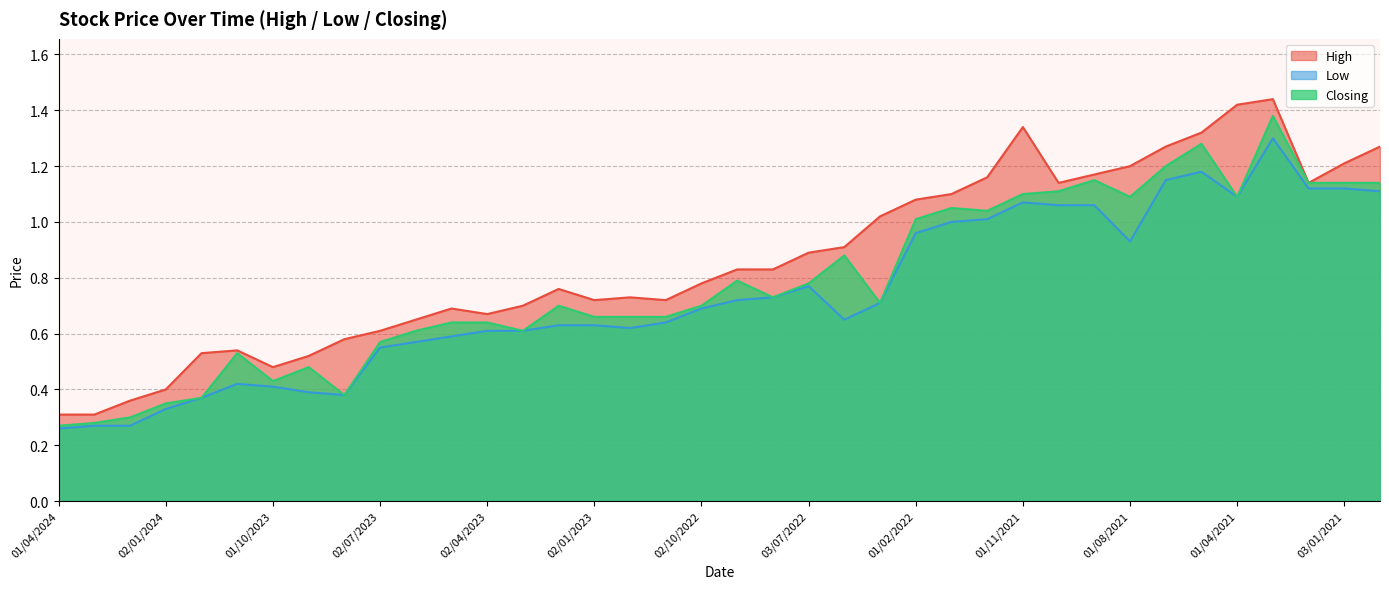

Reading left to right, list all the values displayed in this chart.

High: 01/04/2024=0.3	03/03/2024=0.3	01/02/2024=0.4	02/01/2024=0.4	03/12/2023=0.5	01/11/2023=0.5	01/10/2023=0.5	03/09/2023=0.5	01/08/2023=0.6	02/07/2023=0.6	04/06/2023=0.7	01/05/2023=0.7	02/04/2023=0.7	01/03/2023=0.7	01/02/2023=0.8	02/01/2023=0.7	01/12/2022=0.7	01/11/2022=0.7	02/10/2022=0.8	01/09/2022=0.8	01/08/2022=0.8	03/07/2022=0.9	01/06/2022=0.9	01/03/2022=1.0	01/02/2022=1.1	02/01/2022=1.1	01/12/2021=1.2	01/11/2021=1.3	03/10/2021=1.1	01/09/2021=1.2	01/08/2021=1.2	01/07/2021=1.3	01/06/2021=1.3	01/04/2021=1.4	01/03/2021=1.4	01/02/2021=1.1	03/01/2021=1.2	01/12/2020=1.3
Low: 01/04/2024=0.3	03/03/2024=0.3	01/02/2024=0.3	02/01/2024=0.3	03/12/2023=0.4	01/11/2023=0.4	01/10/2023=0.4	03/09/2023=0.4	01/08/2023=0.4	02/07/2023=0.6	04/06/2023=0.6	01/05/2023=0.6	02/04/2023=0.6	01/03/2023=0.6	01/02/2023=0.6	02/01/2023=0.6	01/12/2022=0.6	01/11/2022=0.6	02/10/2022=0.7	01/09/2022=0.7	01/08/2022=0.7	03/07/2022=0.8	01/06/2022=0.7	01/03/2022=0.7	01/02/2022=1.0	02/01/2022=1.0	01/12/2021=1.0	01/11/2021=1.1	03/10/2021=1.1	01/09/2021=1.1	01/08/2021=0.9	01/07/2021=1.1	01/06/2021=1.2	01/04/2021=1.1	01/03/2021=1.3	01/02/2021=1.1	03/01/2021=1.1	01/12/2020=1.1
Closing: 01/04/2024=0.3	03/03/2024=0.3	01/02/2024=0.3	02/01/2024=0.3	03/12/2023=0.4	01/11/2023=0.5	01/10/2023=0.4	03/09/2023=0.5	01/08/2023=0.4	02/07/2023=0.6	04/06/2023=0.6	01/05/2023=0.6	02/04/2023=0.6	01/03/2023=0.6	01/02/2023=0.7	02/01/2023=0.7	01/12/2022=0.7	01/11/2022=0.7	02/10/2022=0.7	01/09/2022=0.8	01/08/2022=0.7	03/07/2022=0.8	01/06/2022=0.9	01/03/2022=0.7	01/02/2022=1.0	02/01/2022=1.1	01/12/2021=1.0	01/11/2021=1.1	03/10/2021=1.1	01/09/2021=1.1	01/08/2021=1.1	01/07/2021=1.2	01/06/2021=1.3	01/04/2021=1.1	01/03/2021=1.4	01/02/2021=1.1	03/01/2021=1.1	01/12/2020=1.1